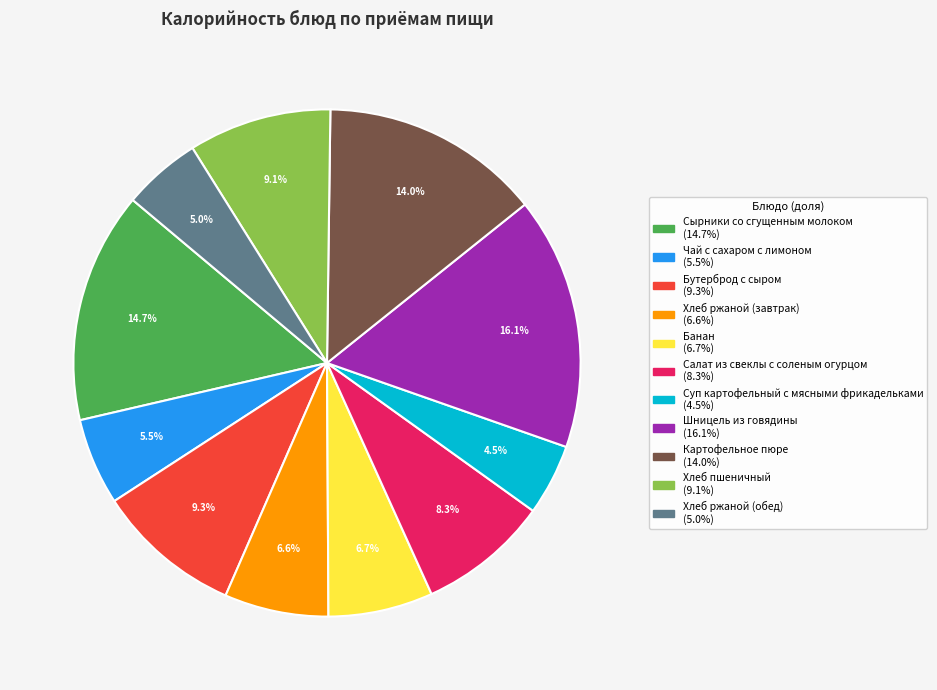

To the nearest percent, what is the average slice percentage?

9%